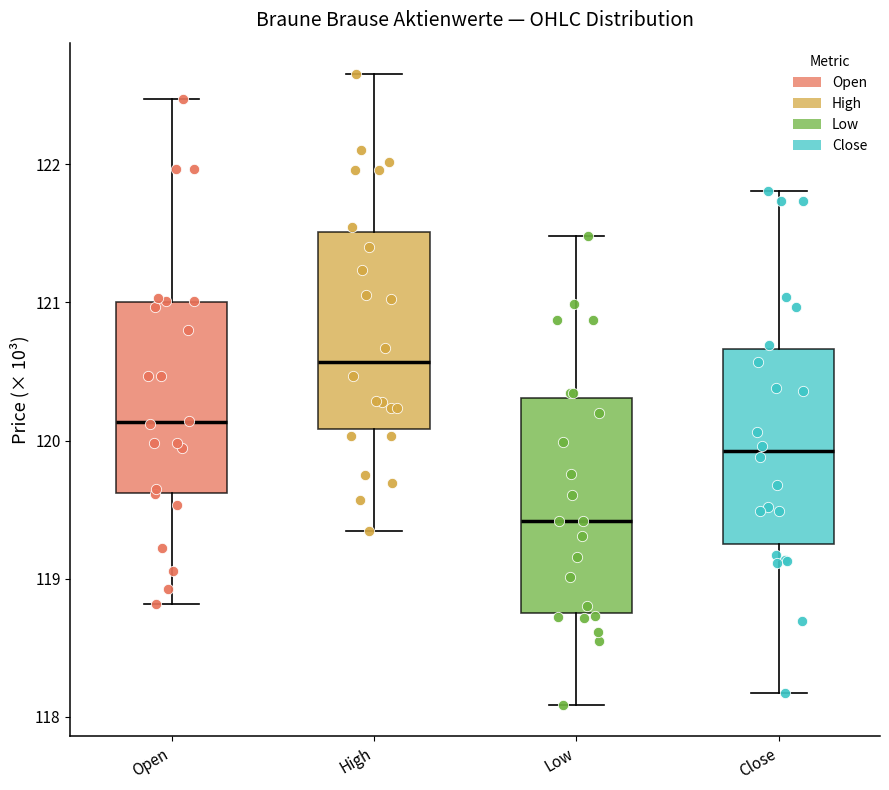

Comparing the boxes themselves (not the whiskers), which one is the tallest?

Low